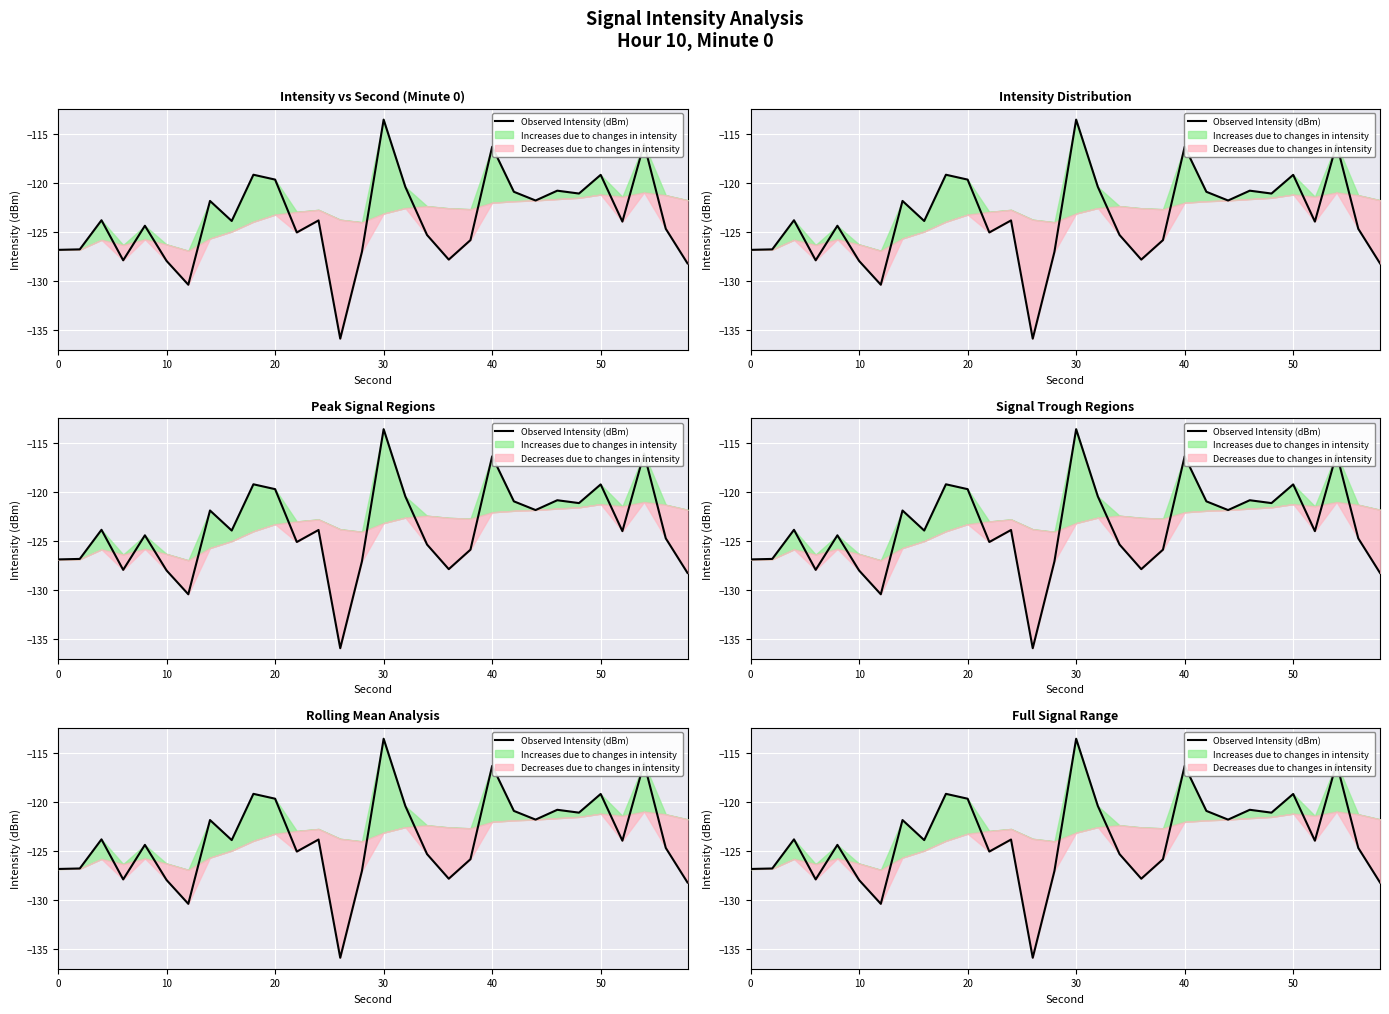

What is the greatest value displayed?

-113.6